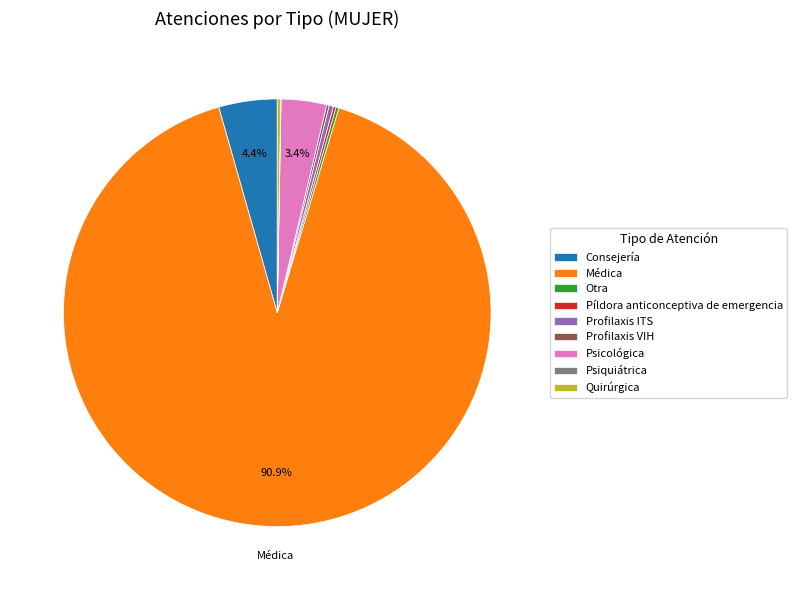

Between Médica and Profilaxis ITS, which is larger?

Médica